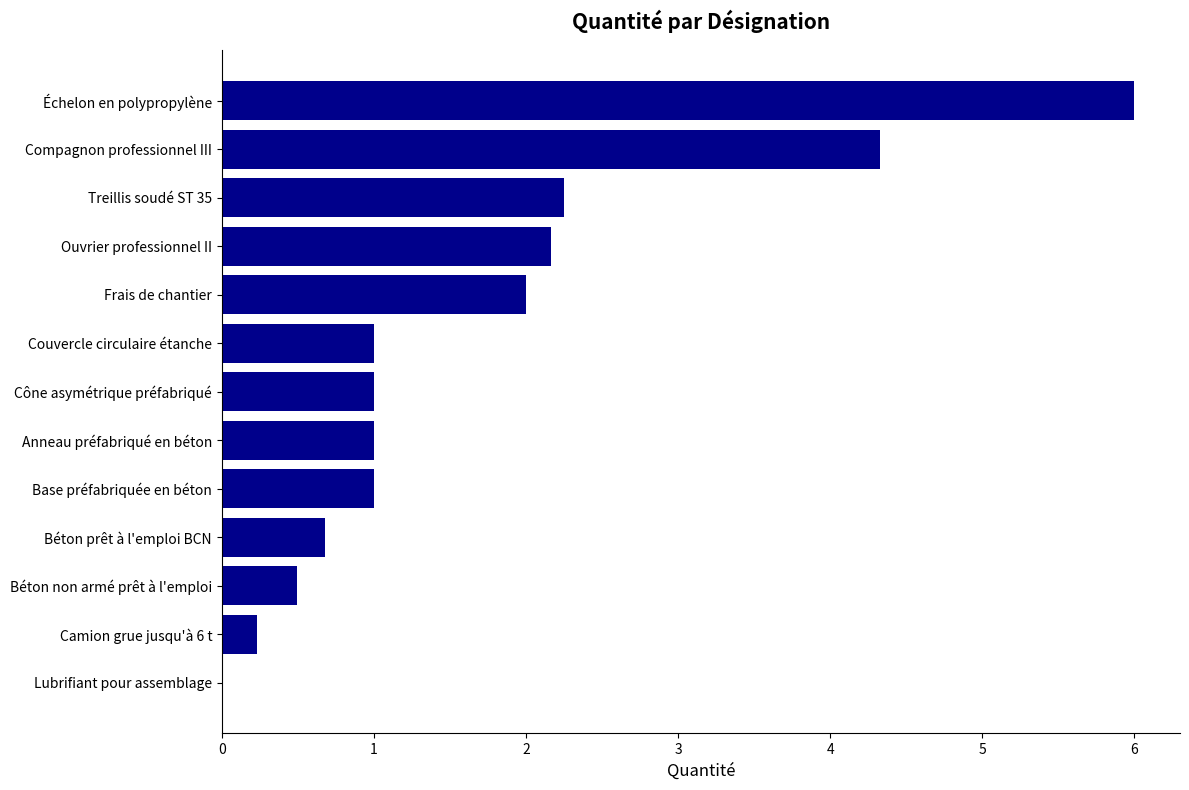

The value at Béton non armé prêt à l'emploi is 0.5. True or false?

True